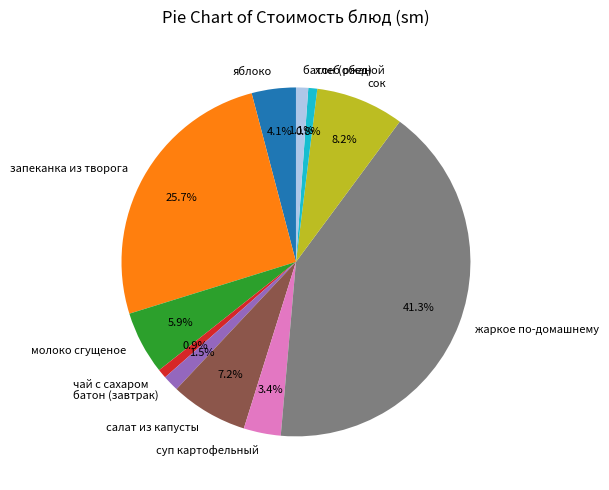

To the nearest percent, what portion does сок represent?

8%